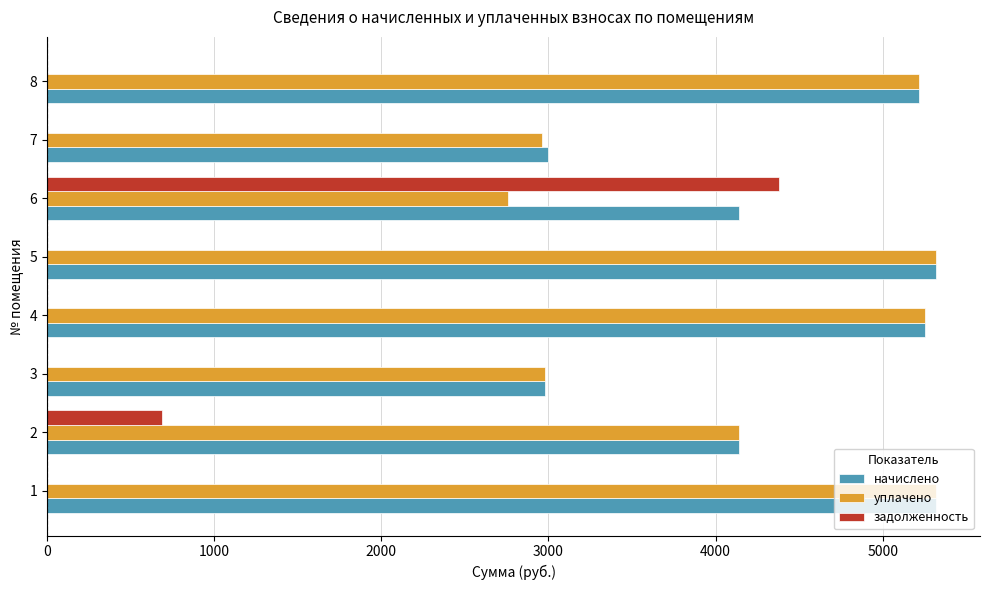

What is the total value across all series at 2?

8970.0